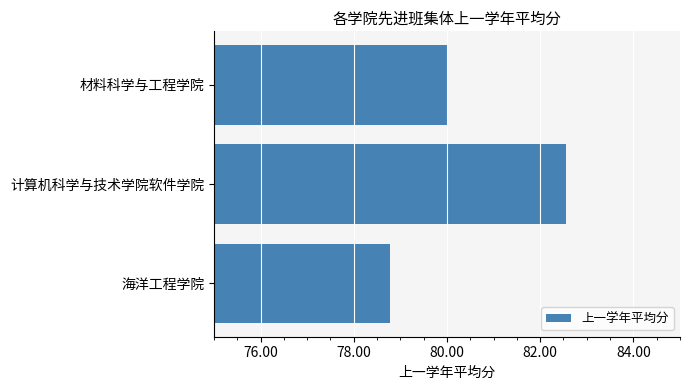

Are the bars horizontal?

Yes